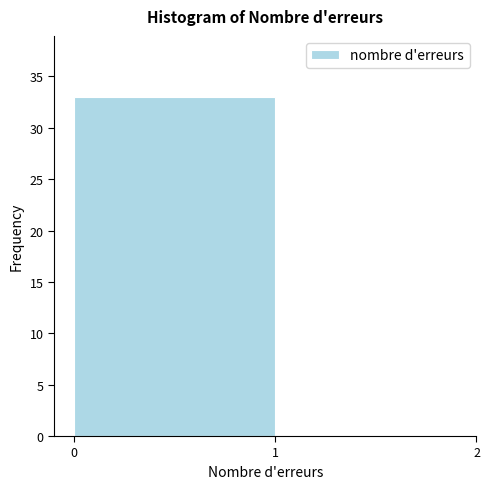

Reading left to right, list every bar in this chart as the range it spans on the x-axis followed by its height. The values are not printed on the chart, so give them approximately, as read against the axis.

0 to 1: 33
1 to 2: 0